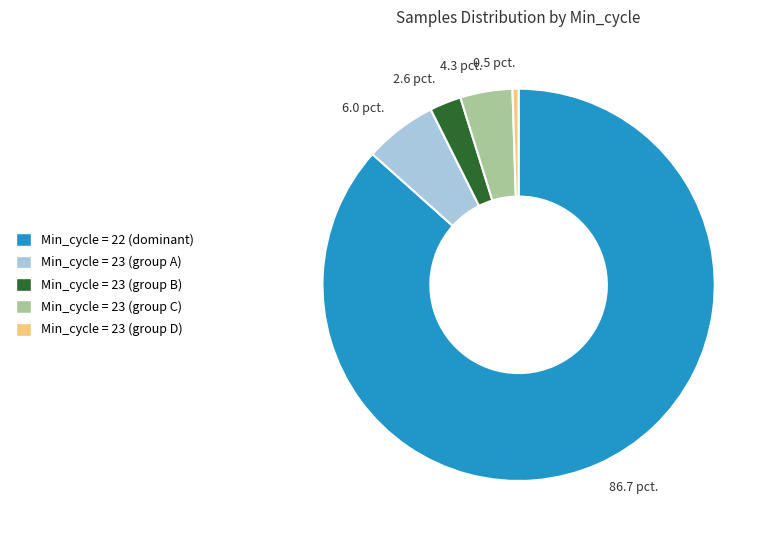

Is there a majority slice in this chart?

Yes